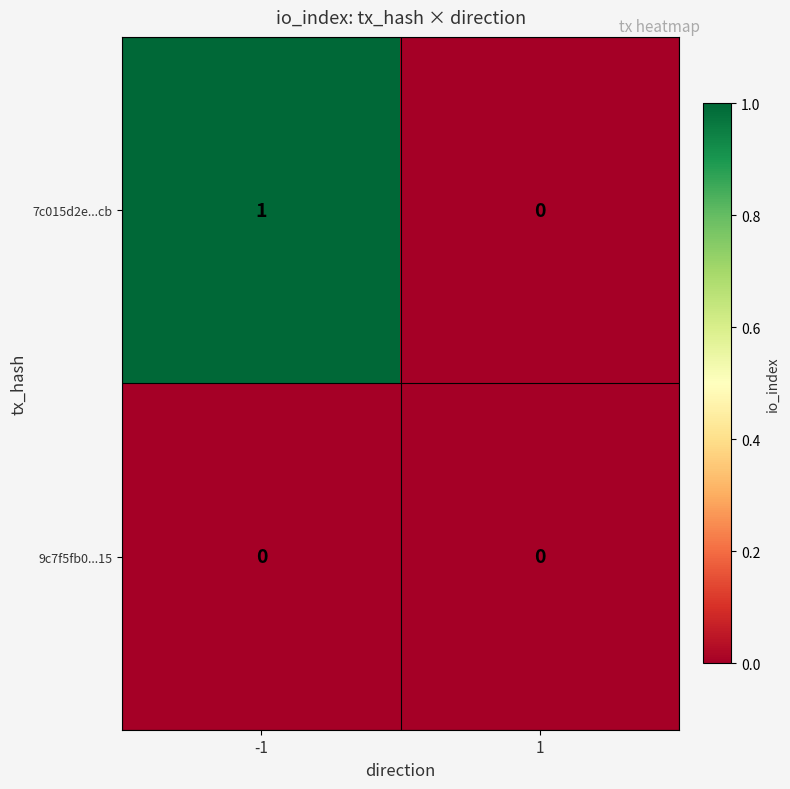

What is the total value across all series at -1?

1